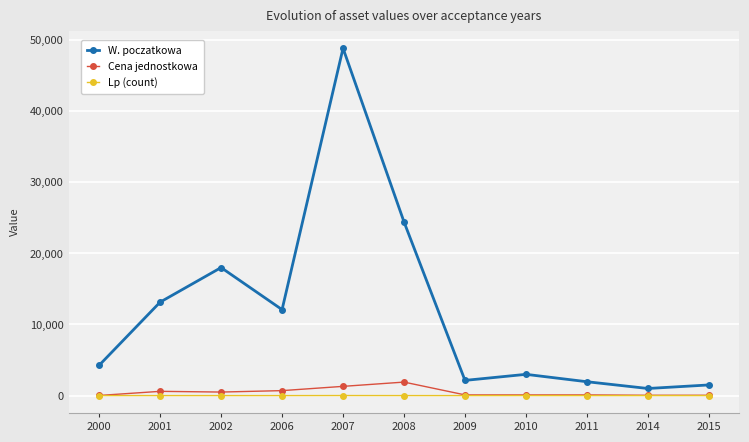

Rank the series by their maximum value, from lowest to highest.

Lp (count), Cena jednostkowa, W. poczatkowa